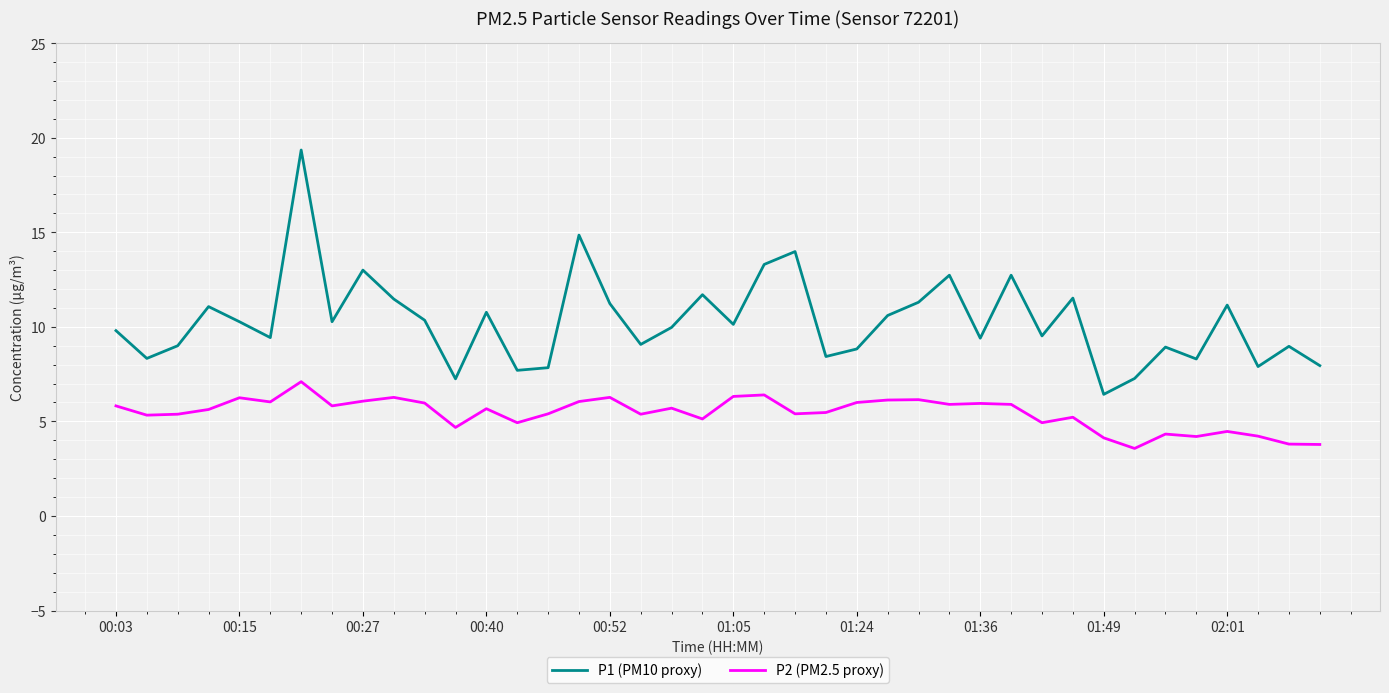

Which series has the largest total across all categories?

P1 (PM10 proxy)